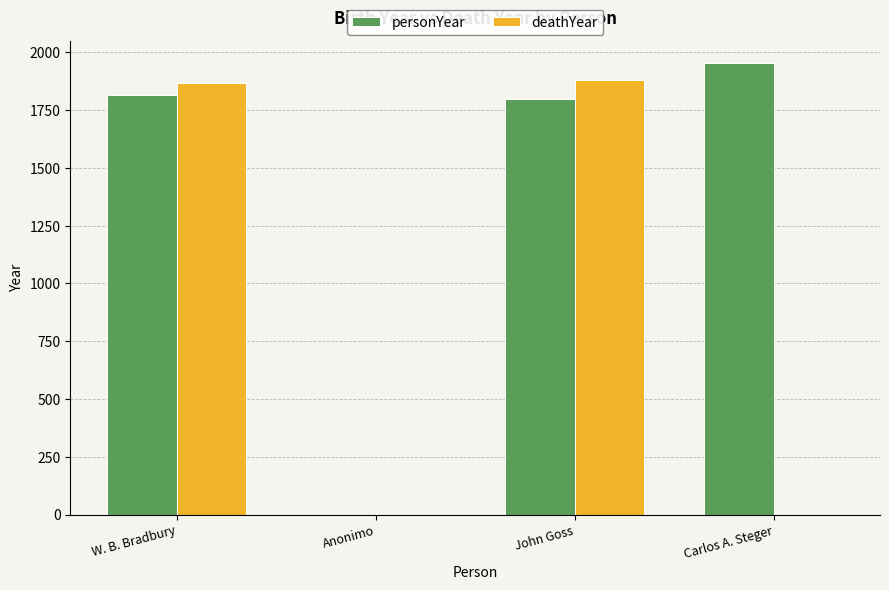

At which label is deathYear closest to 940?

W. B. Bradbury